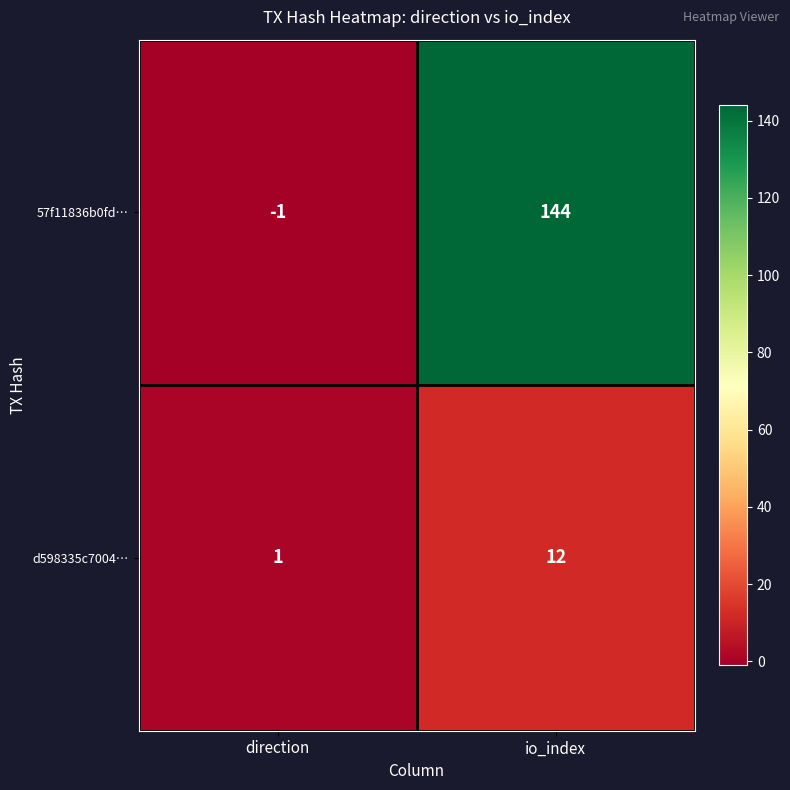

Reading left to right, what are all the values shown in this chart?

57f11836b0fd…: direction=-1	io_index=144
d598335c7004…: direction=1	io_index=12